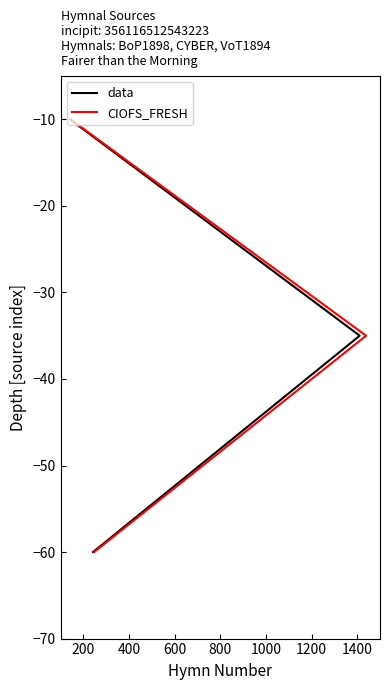

Is the value of data at 400 greater than the value of CIOFS_FRESH at 0?

No